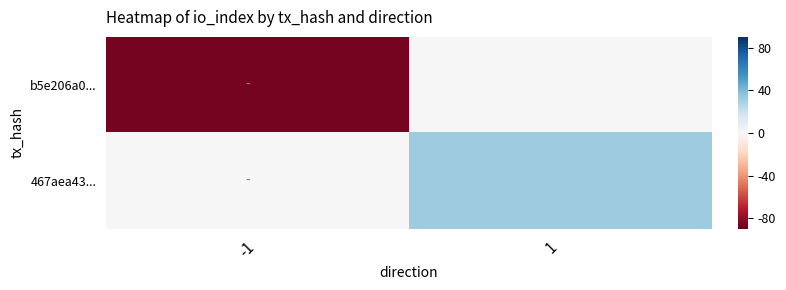

Between -1 and 1, which is larger?

1